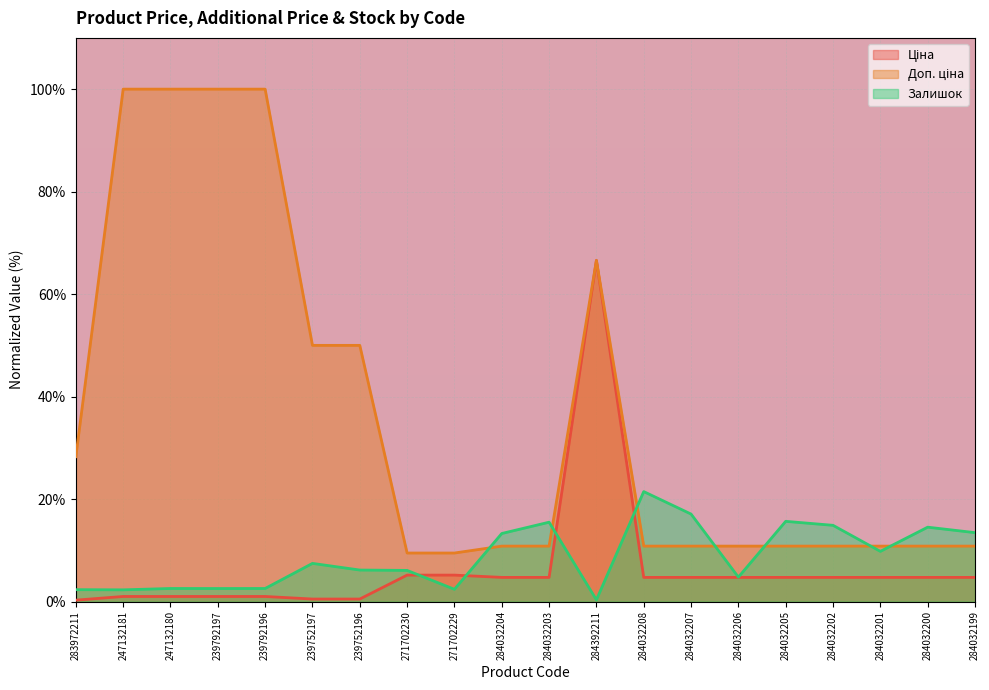

How many data points in Ціна are above 4?

13